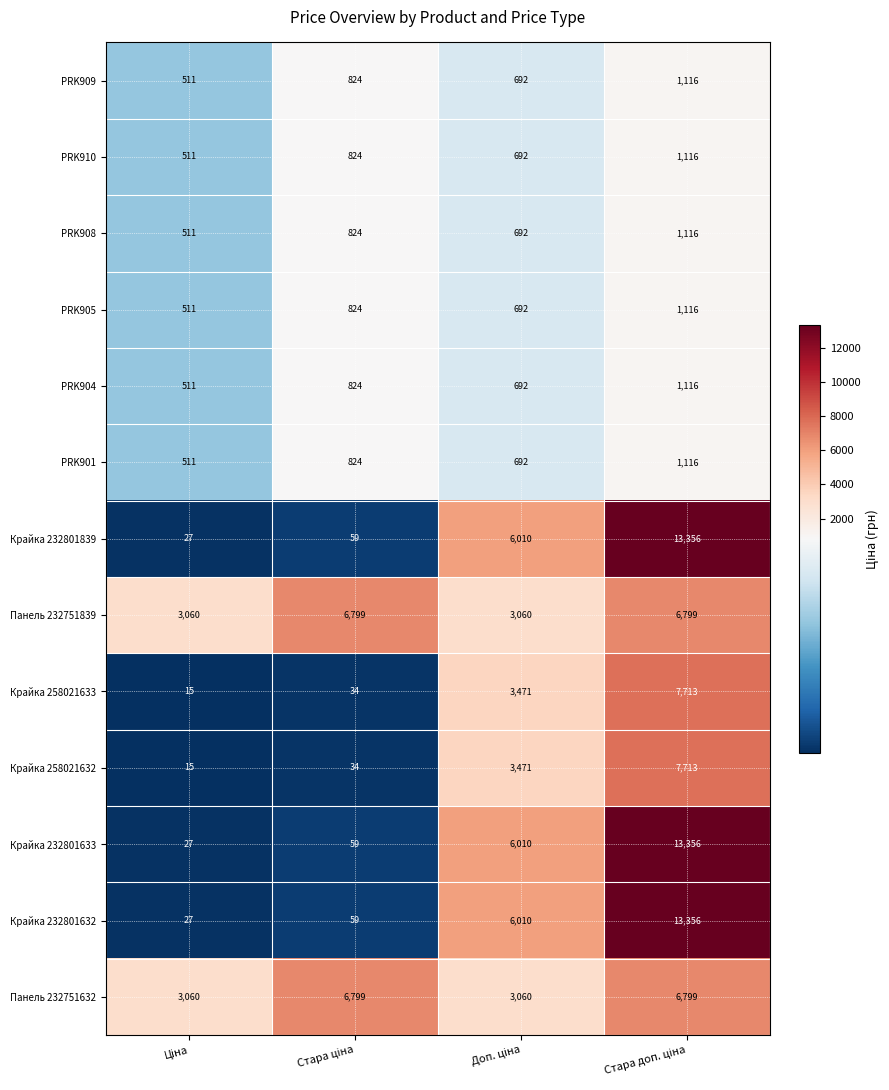

At how many categories does at least one series exceed 2083?

4